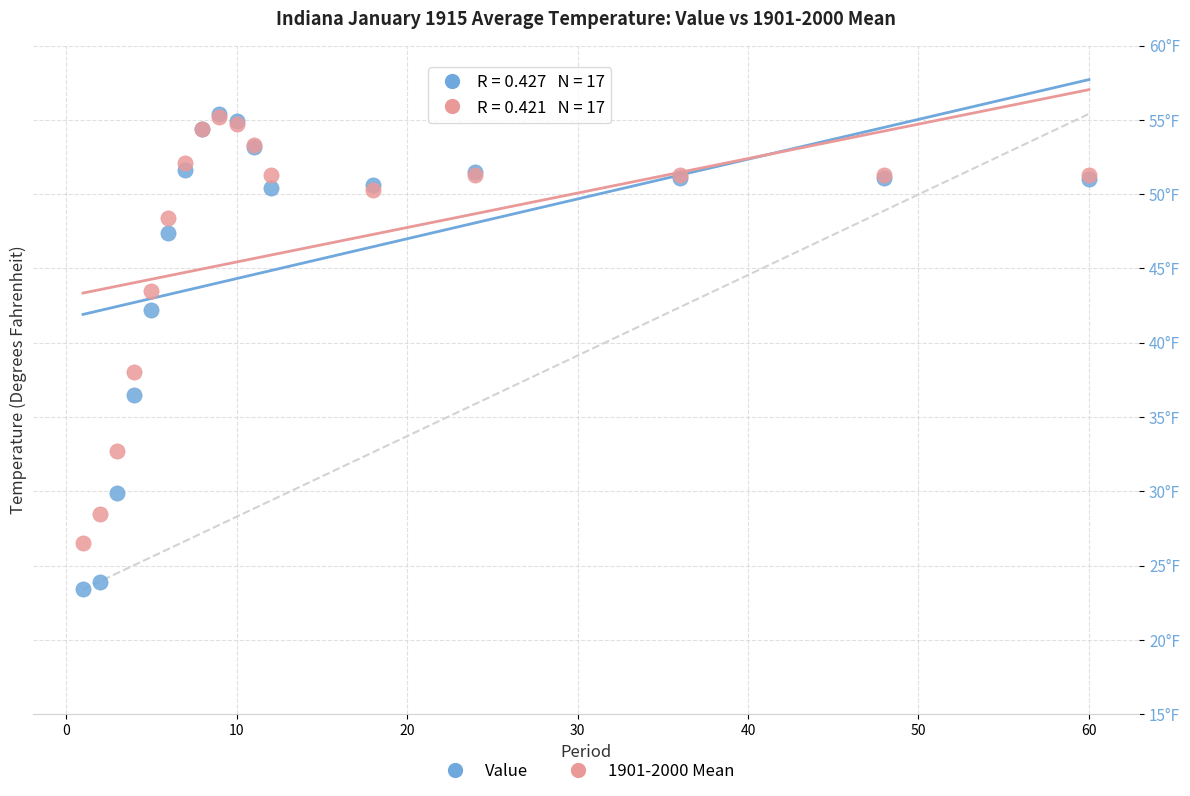

Which series contains the lowest Y value?

Value